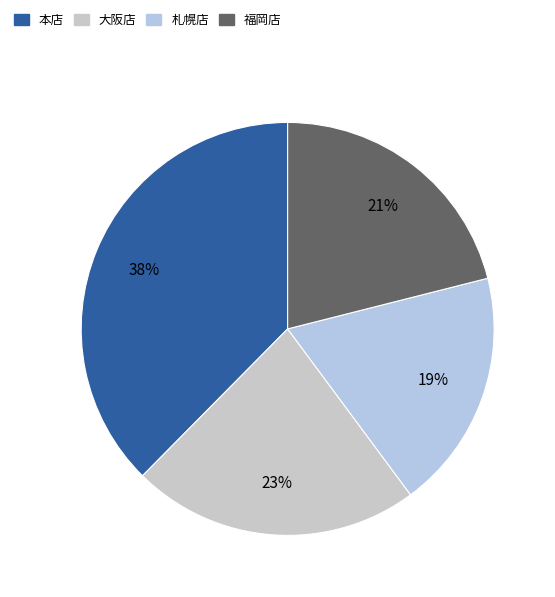

How many slices are in this pie chart?

4